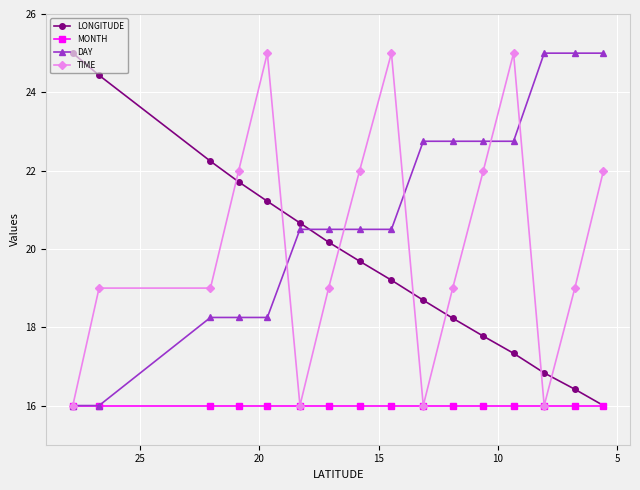

How many data points in LONGITUDE are above 19?

9